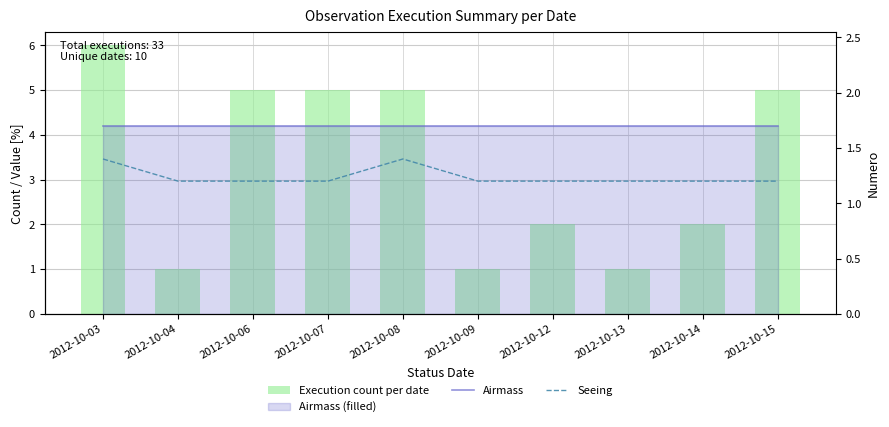

Rank the series by their average value, from lowest to highest.

Seeing, Airmass, Execution count per date